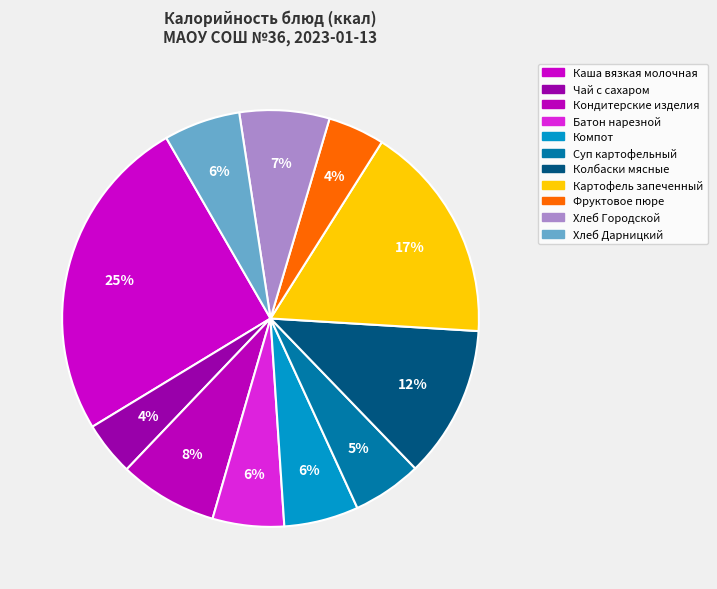

To the nearest percent, what portion does Хлеб Городской represent?

7%